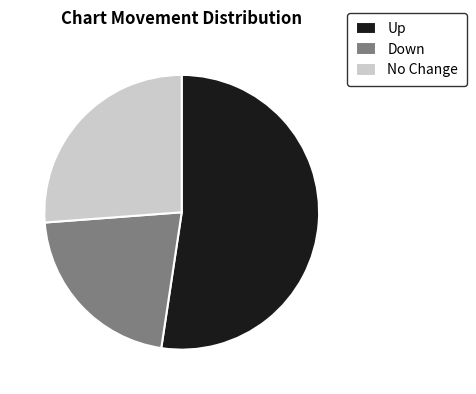

What is the smallest slice in the pie chart?

Down